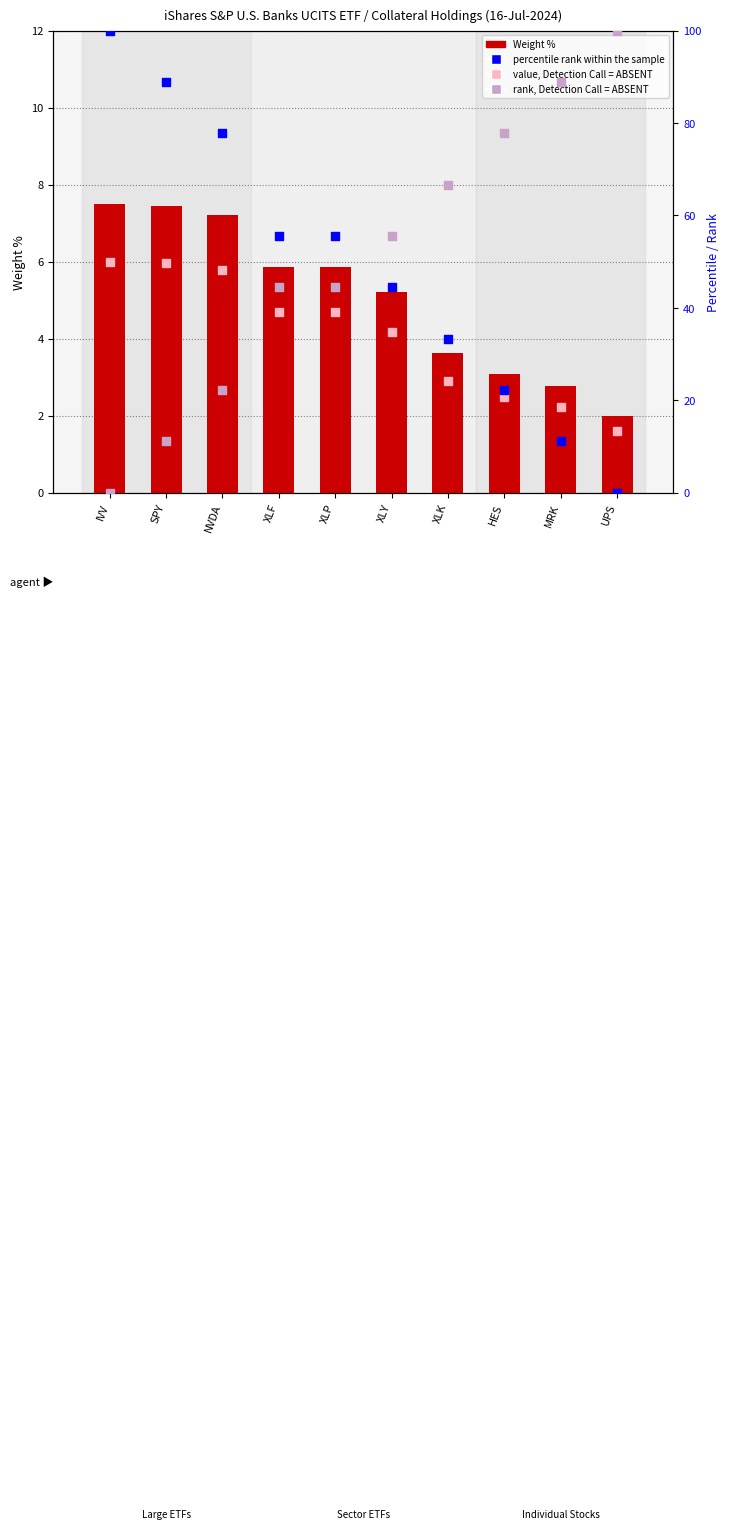

What are all the series names shown in the legend?

Weight %, percentile rank within the sample, value, Detection Call = ABSENT, rank, Detection Call = ABSENT